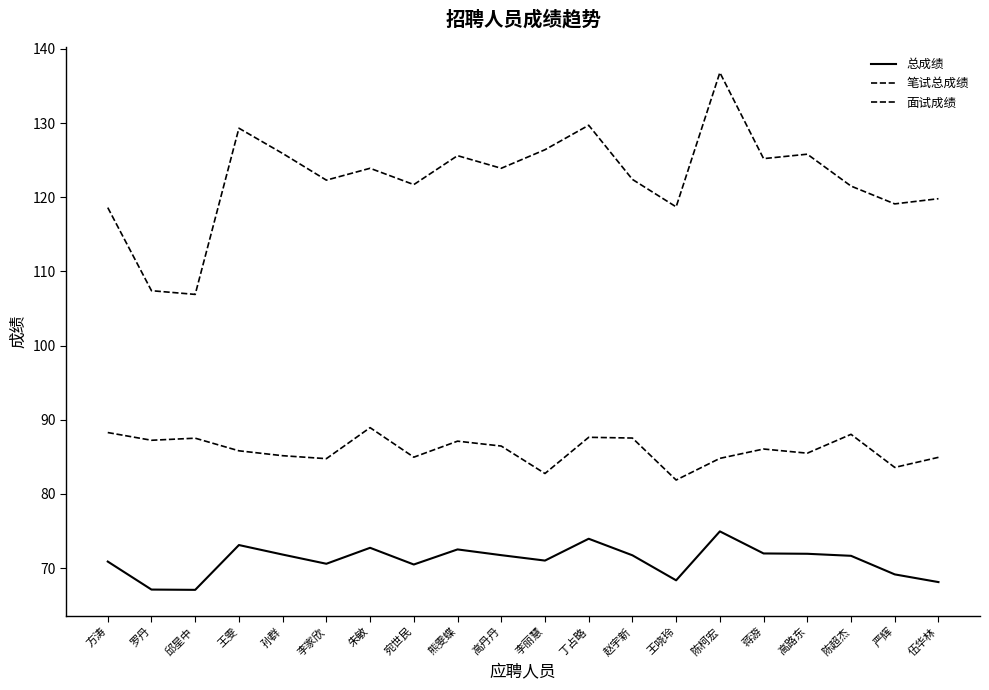

In 总成绩, how many points are higher than both neighbors (excluding endpoints)?

5